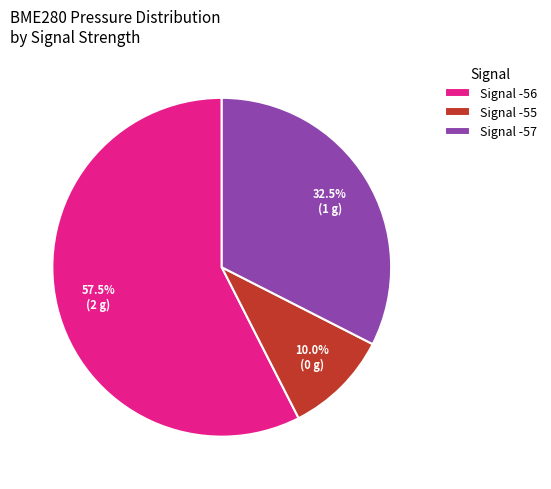

What percentage is NOT represented by Signal -56?

42.5%